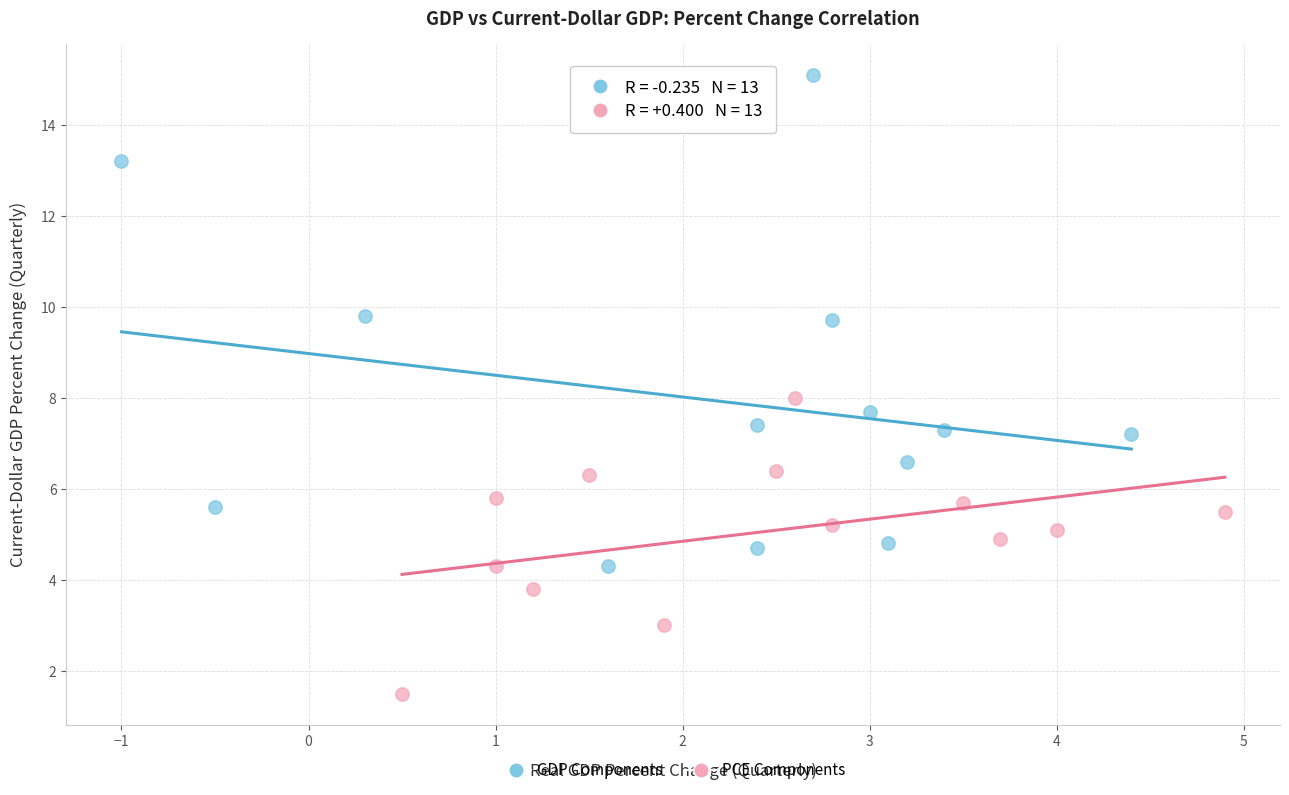

Which series contains the highest Y value?

GDP Components